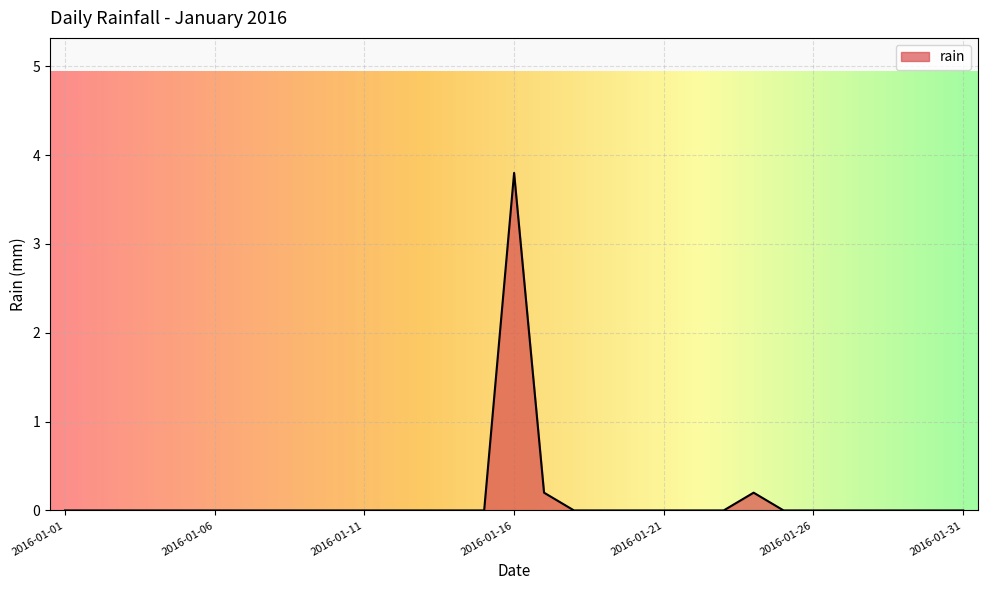

What is the maximum value shown in the chart?

3.8